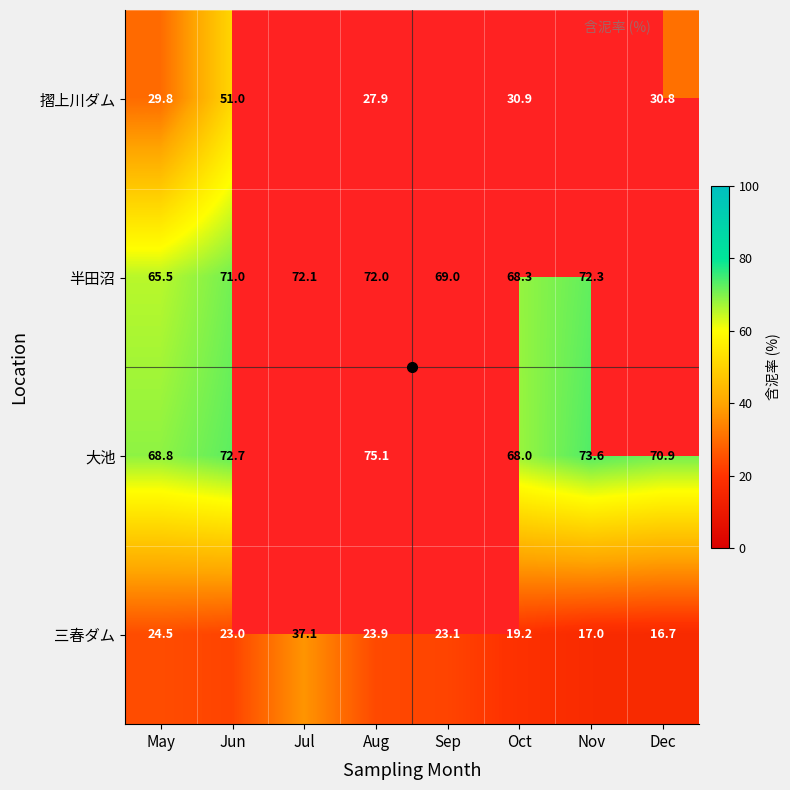

List the series in order of their peak value, lowest first.

三春ダム, 摺上川ダム, 半田沼, 大池